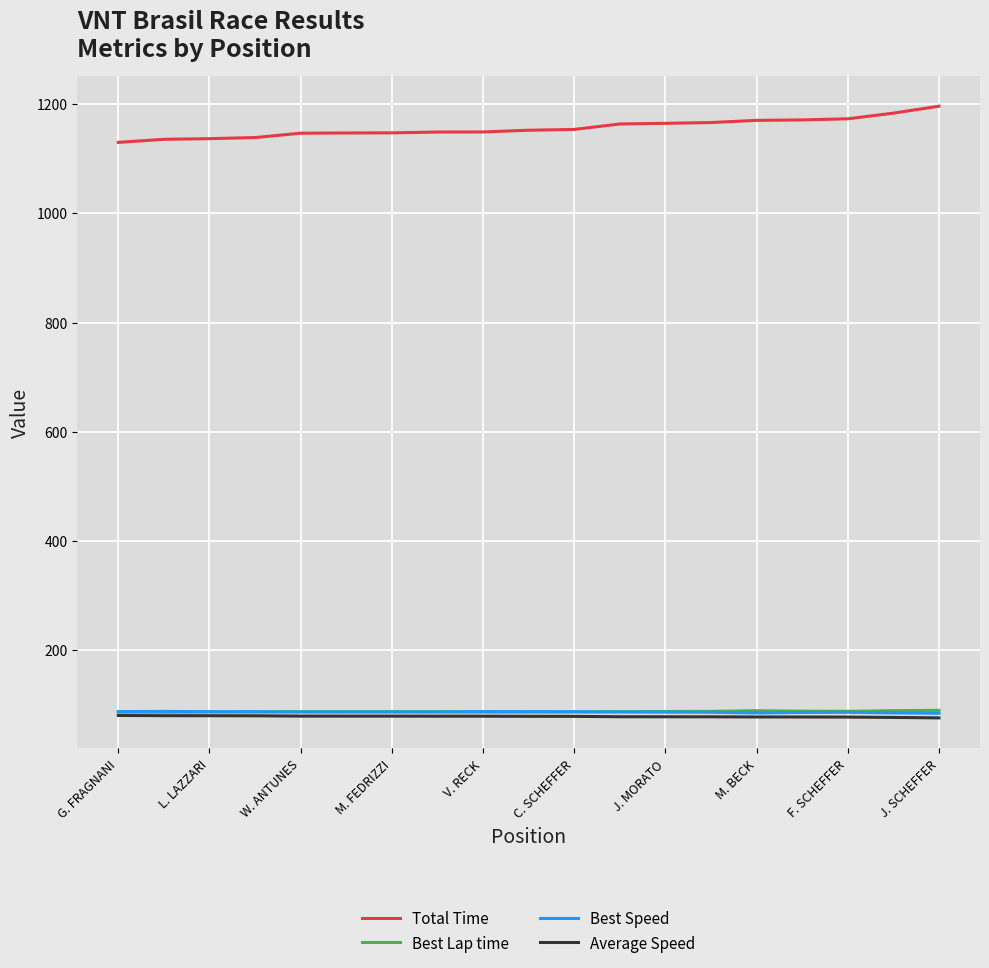

Does the chart have visible grid lines?

Yes